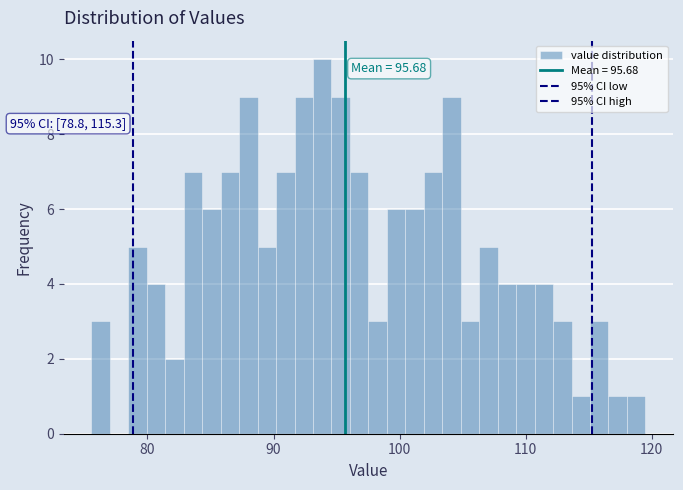

Read against the x-axis, roughly where is the centre of the tallest bar?

94